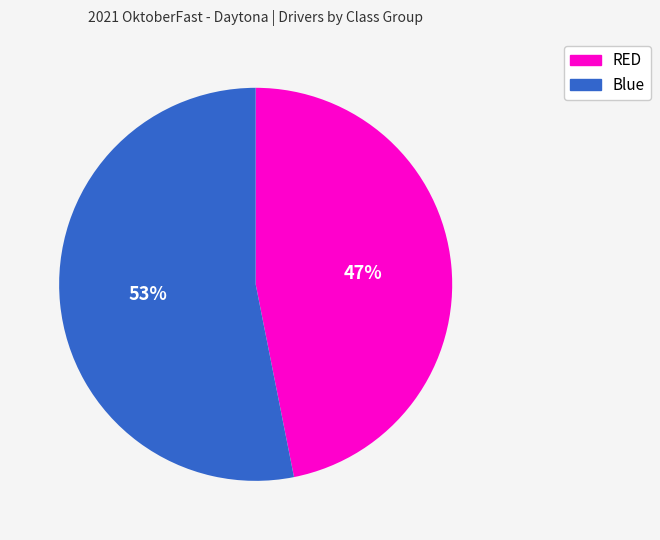

Which slice is the smallest?

RED